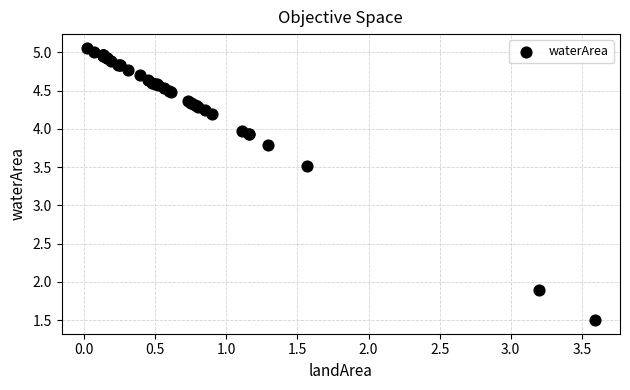

What Y value in the scatter plot is closest to 3?

3.5